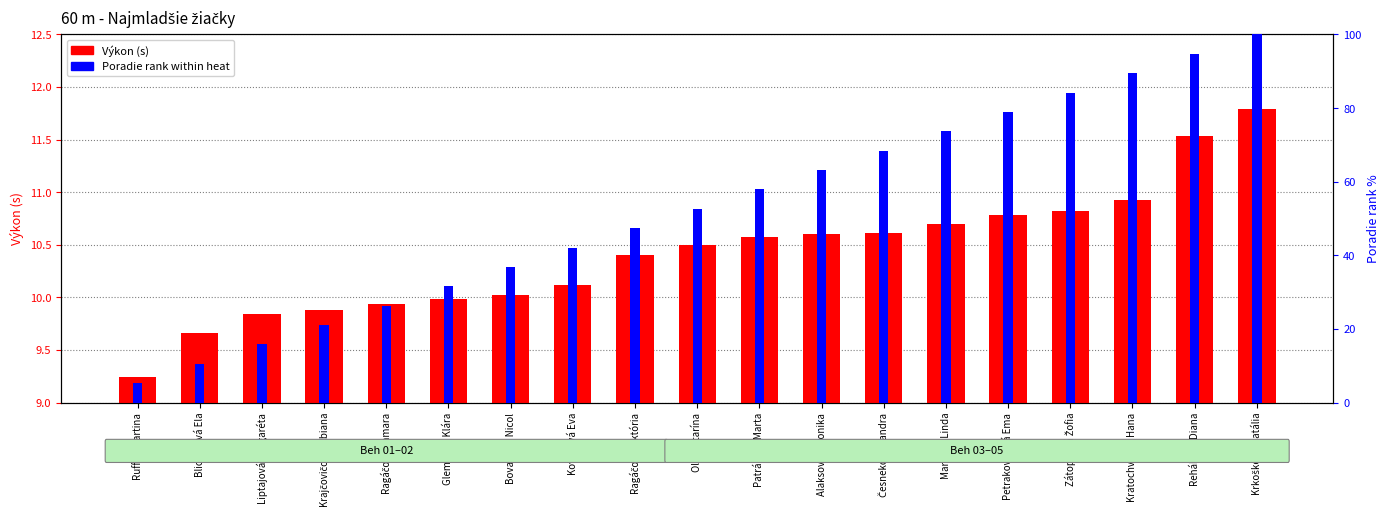

Which series changed the most between Glembová Klára and Zátopková Žofia?

Poradie (rank %)